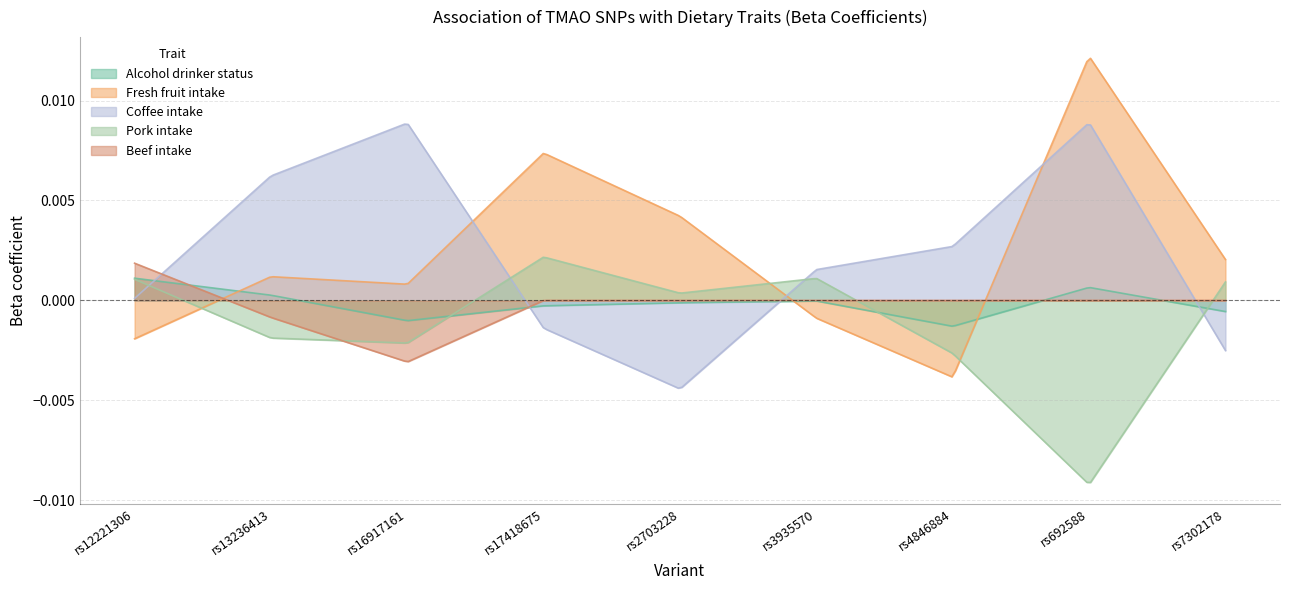

How many categories are shown in the chart?

300